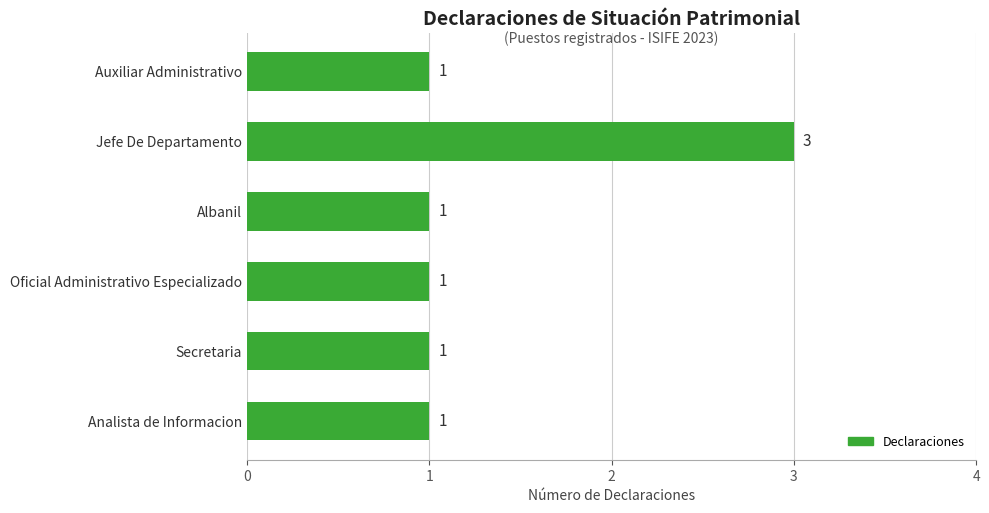

Approximately how many times larger is the value at Albanil compared to Analista de Informacion?

1.0